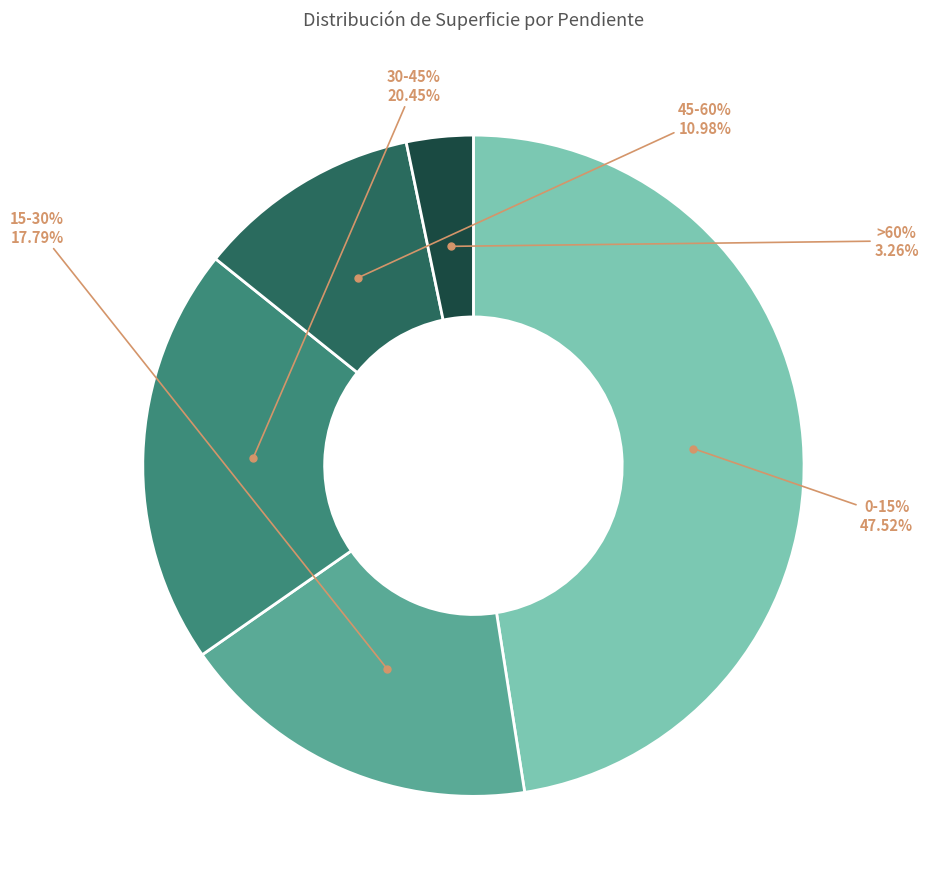

Approximately how many times larger is the value at 0-15% compared to 15-30%?

2.7